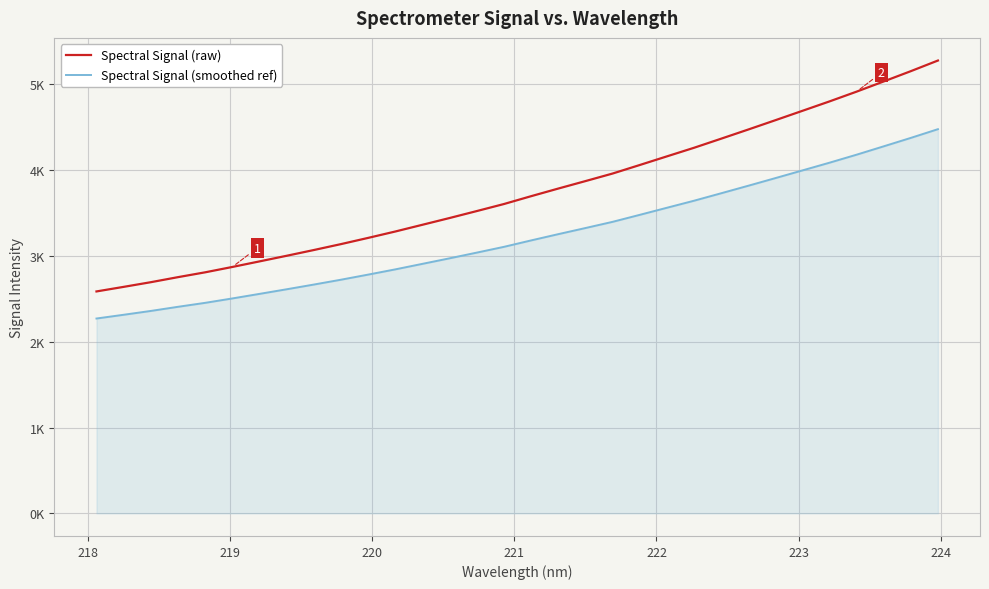

Does the chart have visible grid lines?

Yes